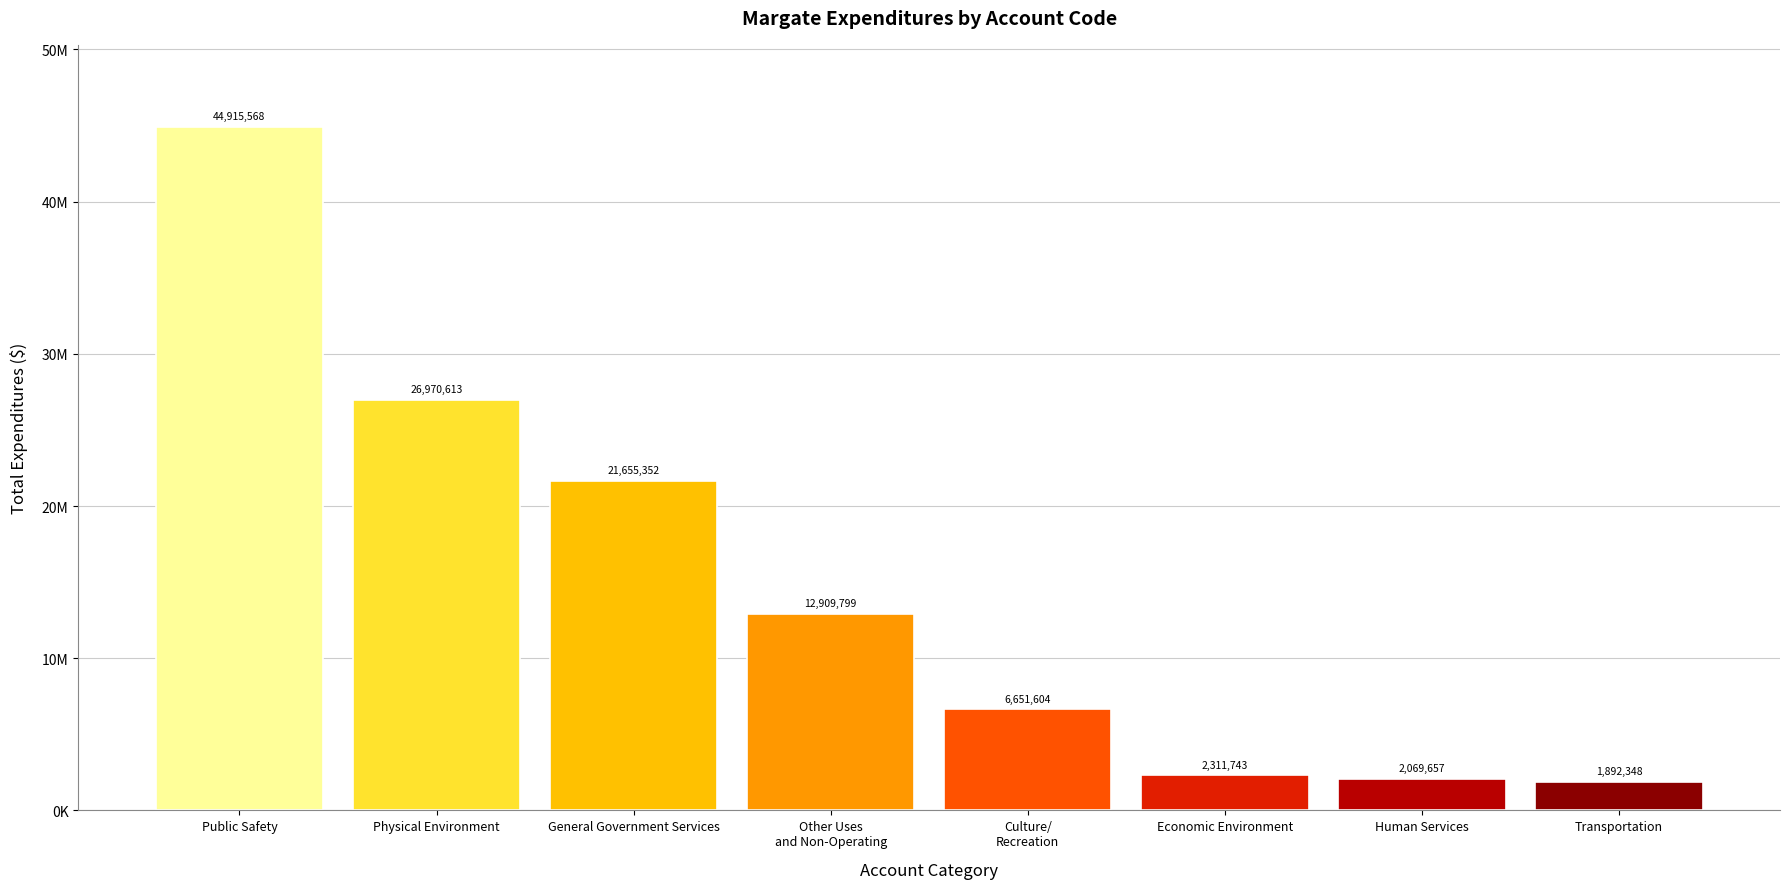

List the labels in order of value, largest first.

Public Safety, Physical Environment, General Government Services, Other Uses
and Non-Operating, Culture/
Recreation, Economic Environment, Human Services, Transportation